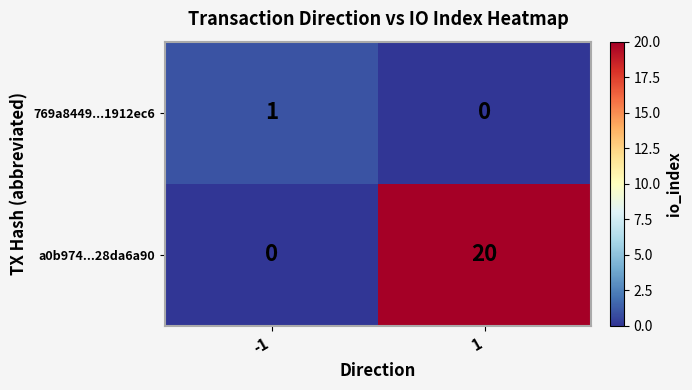

At which category is the sum across all series the highest?

1